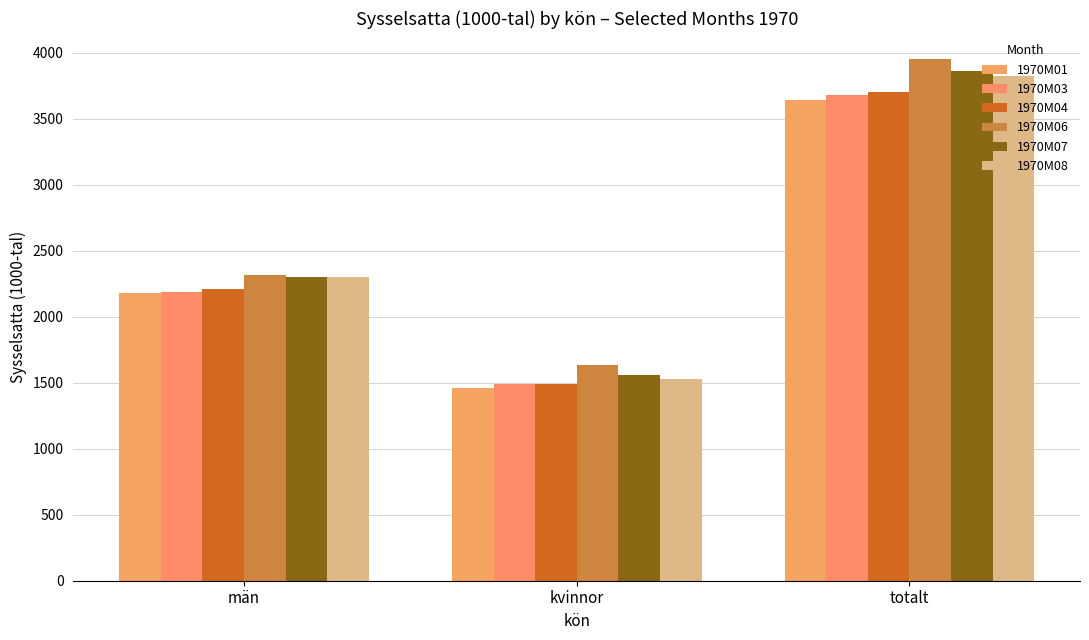

Which series has the largest range (max minus min)?

1970M06